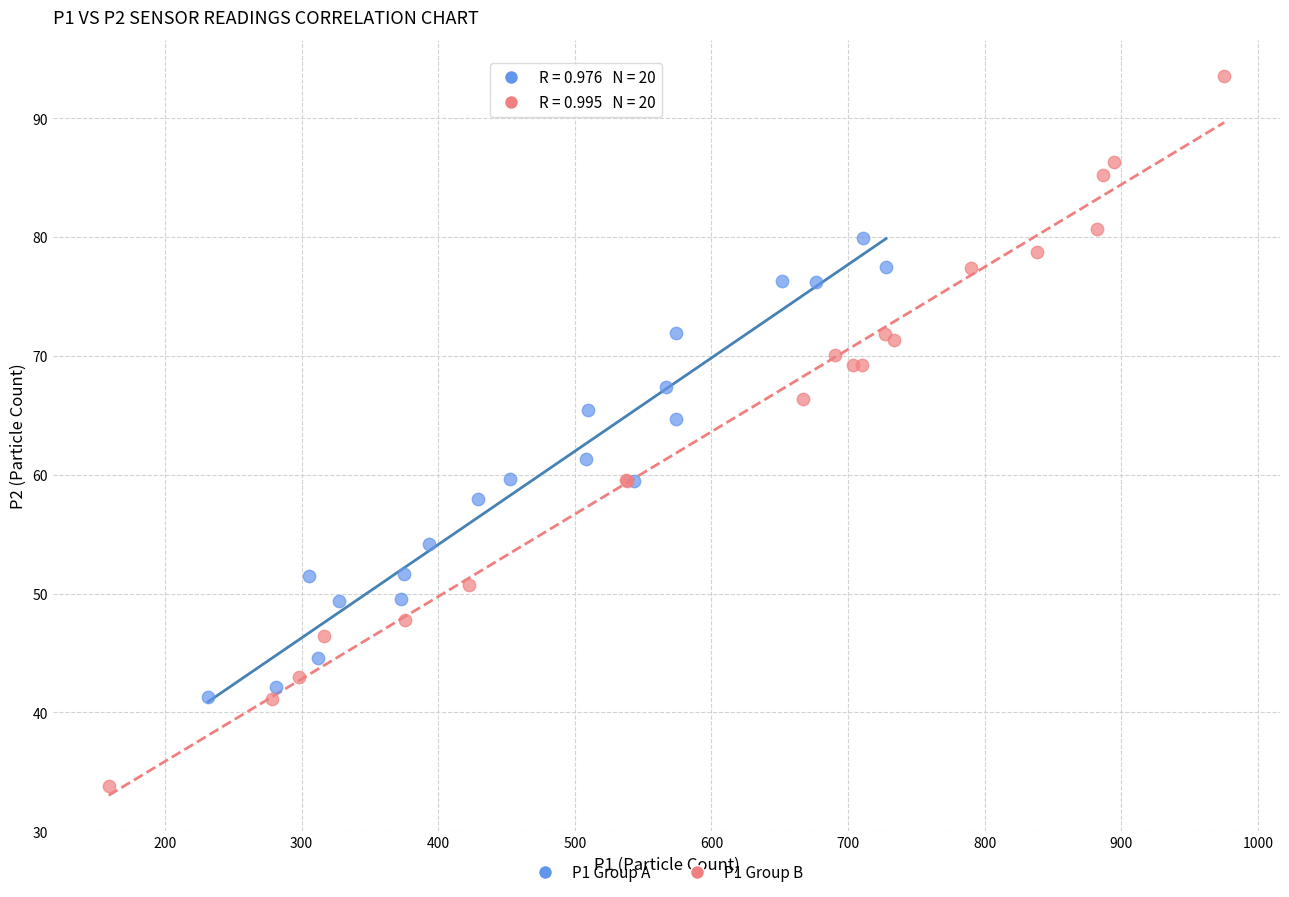

Which series reaches the maximum Y coordinate?

P1 Group B